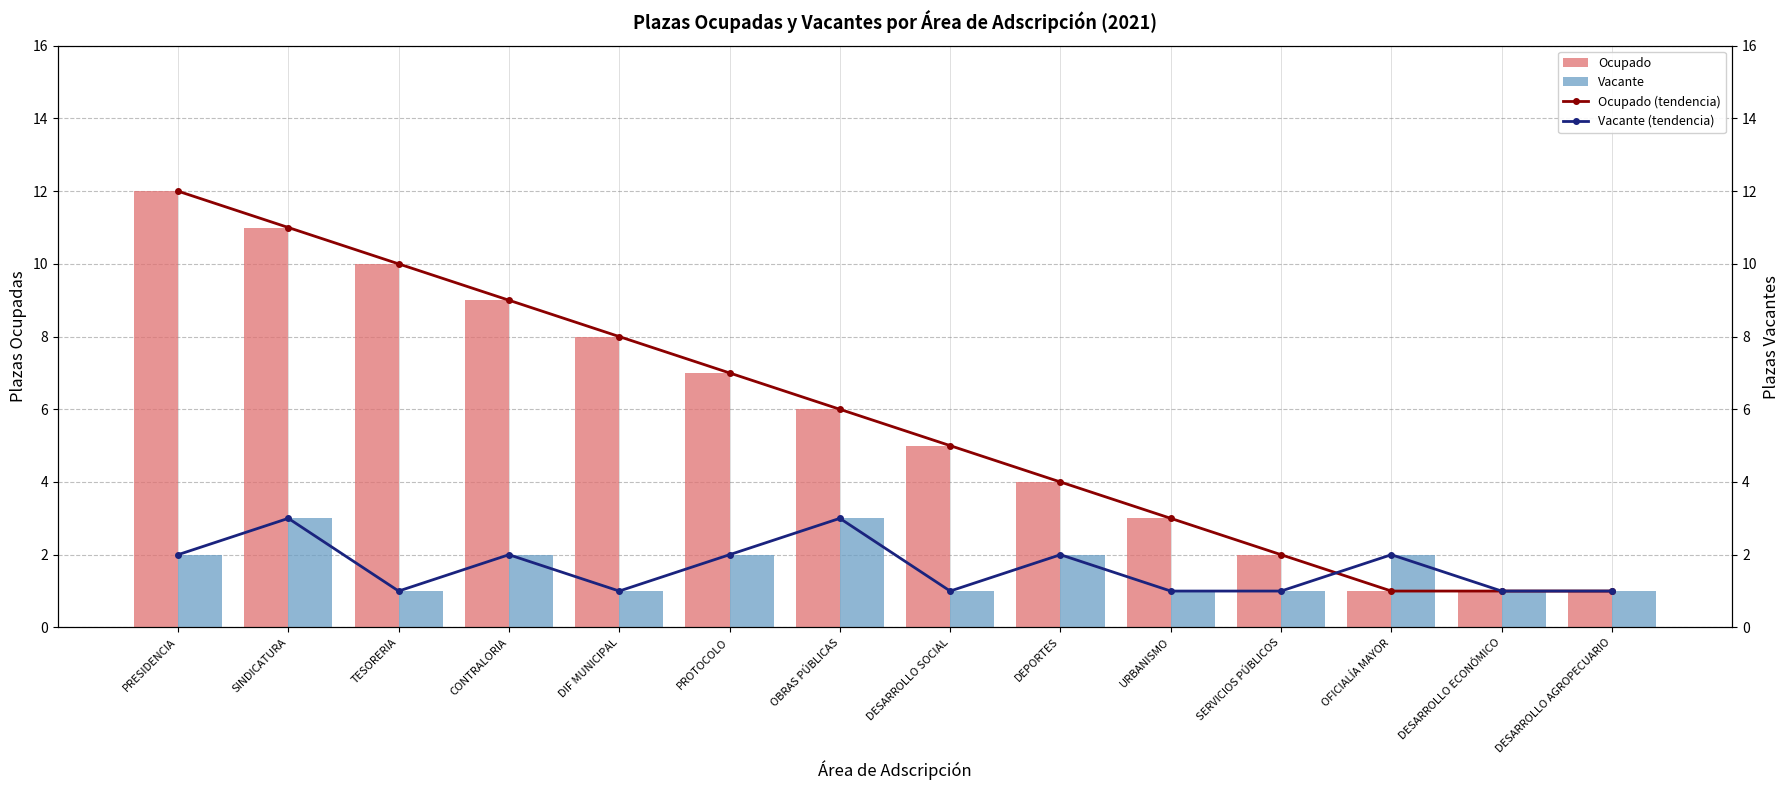

Which category has the highest value across all series?

PRESIDENCIA